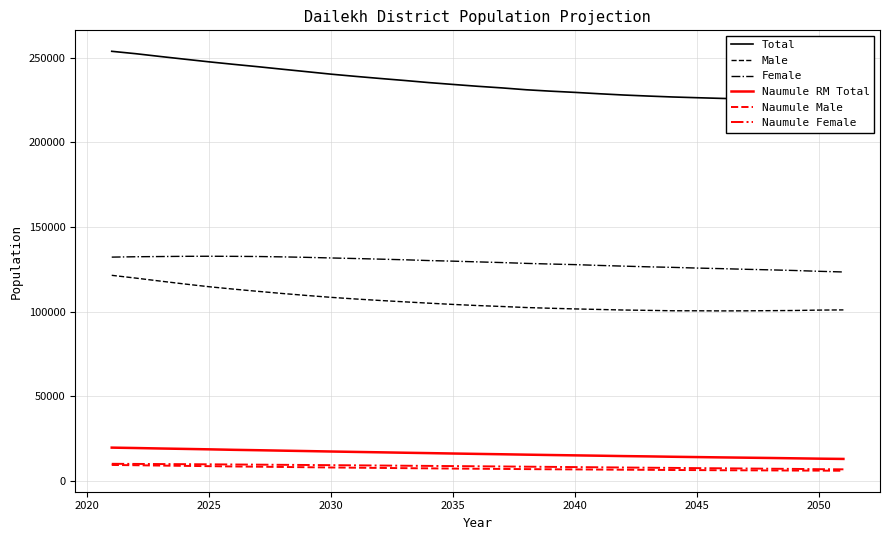

What are all the series names shown in the legend?

Total, Male, Female, Naumule RM Total, Naumule Male, Naumule Female